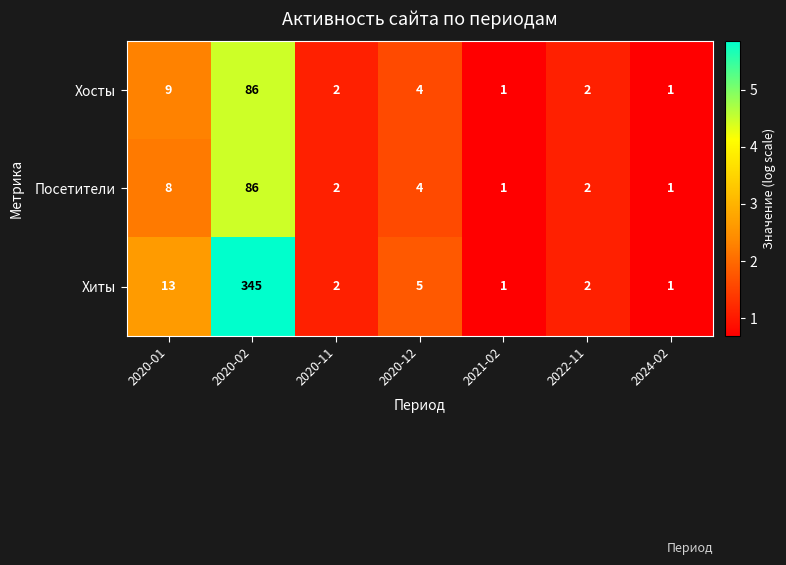

Is it true that Посетители equals 4 at 2020-12?

True